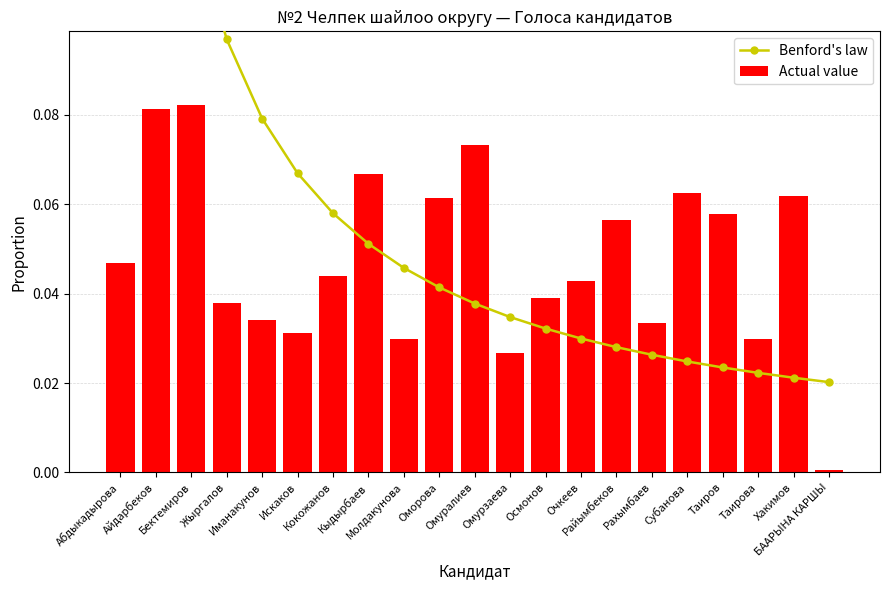

Rank the categories by Benford's law value from highest to lowest.

Абдыкадырова, Айдарбеков, Бектемиров, Жыргалов, Иманакунов, Искаков, Кокожанов, Кыдырбаев, Молдакунова, Оморова, Омуралиев, Омурзаева, Осмонов, Очкеев, Райымбеков, Рахымбаев, Субанова, Таиров, Таирова, Хакимов, БААРЫНА КАРШЫ